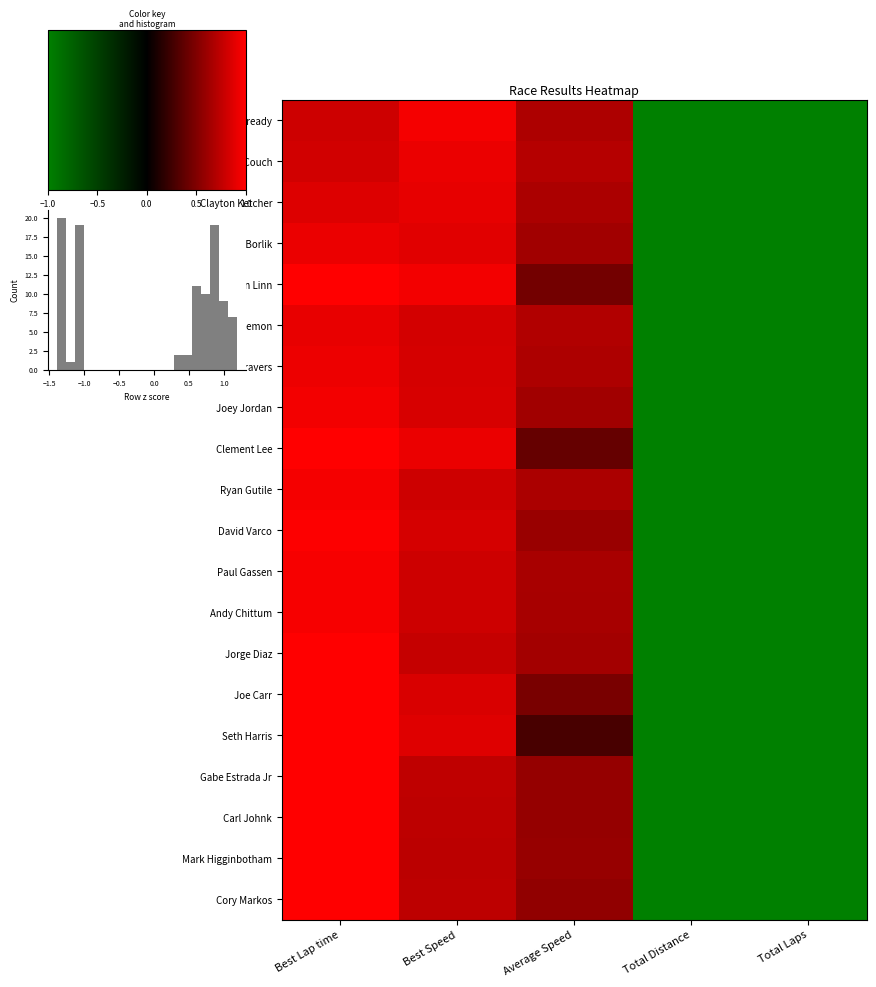

Which has a higher value, Total Distance or Total Laps?

Total Distance